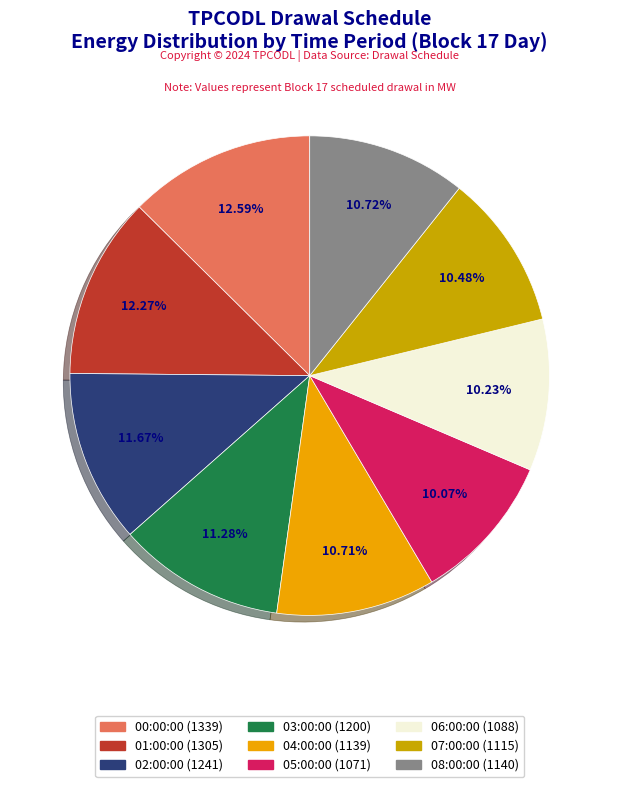

Does 01:00:00 represent more than half of the total?

No